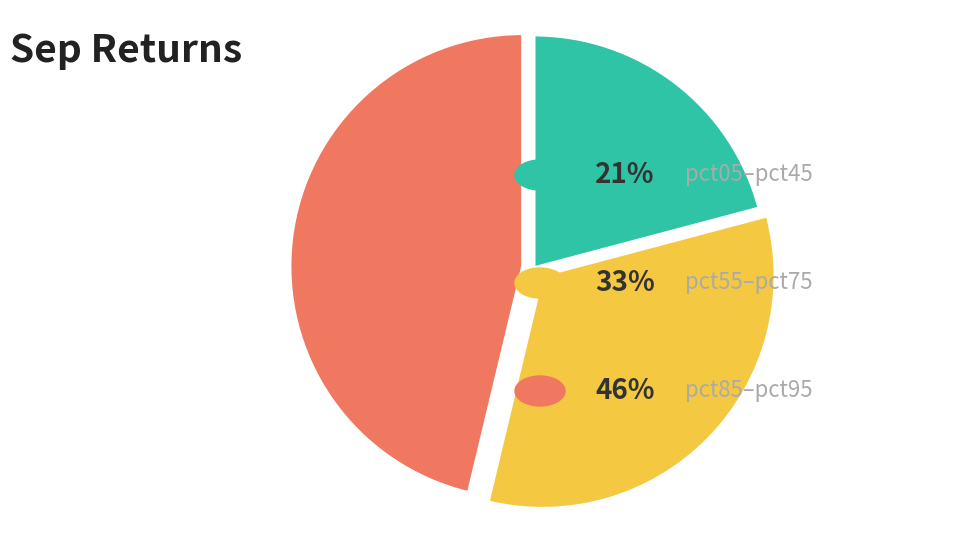

How many slices are in this pie chart?

3